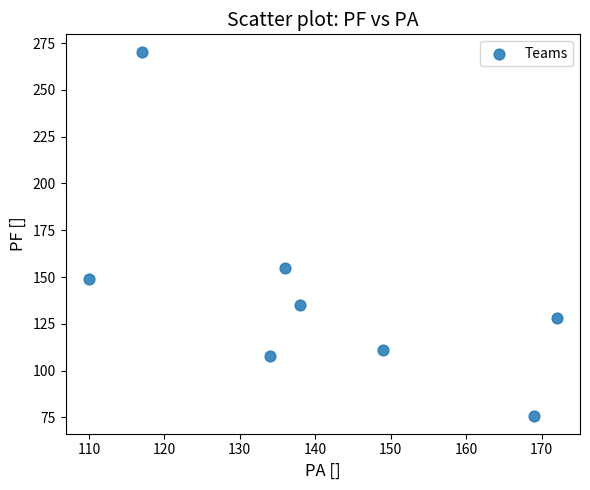

What Y value in the scatter plot is closest to 173?

155